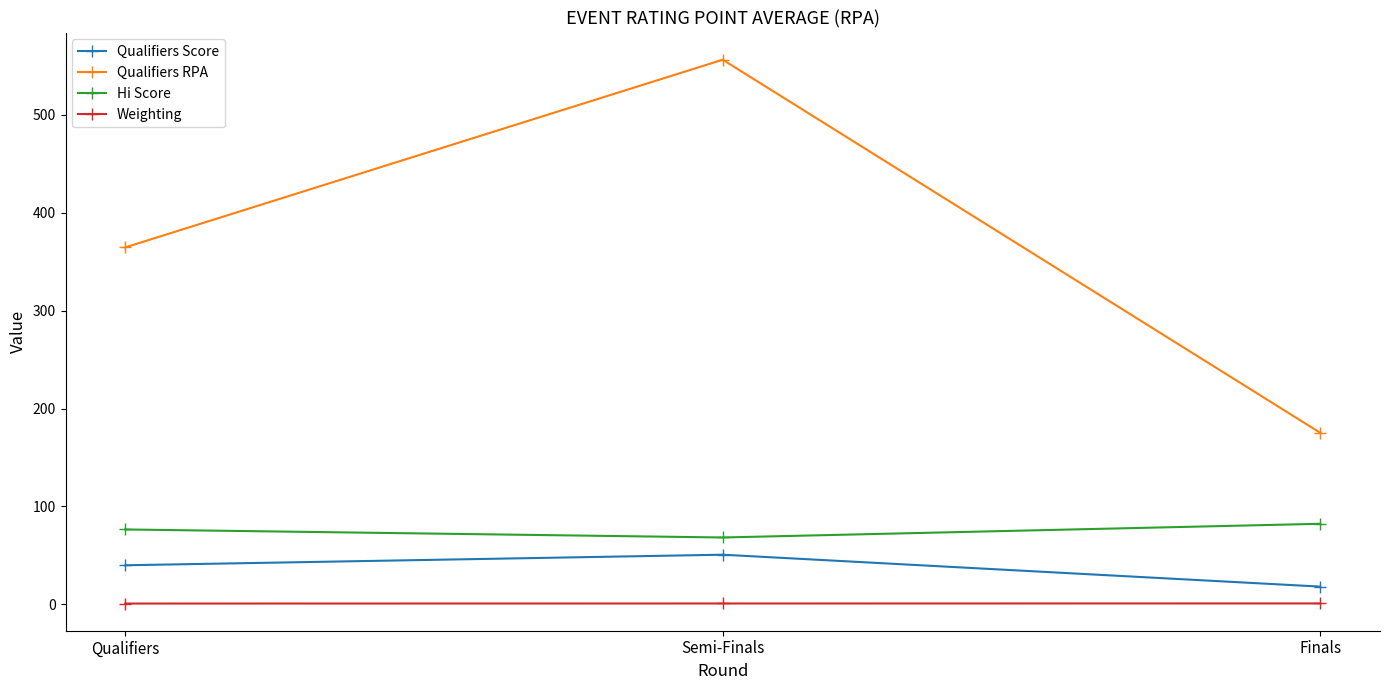

What are all the series names shown in the legend?

Qualifiers Score, Qualifiers RPA, Hi Score, Weighting